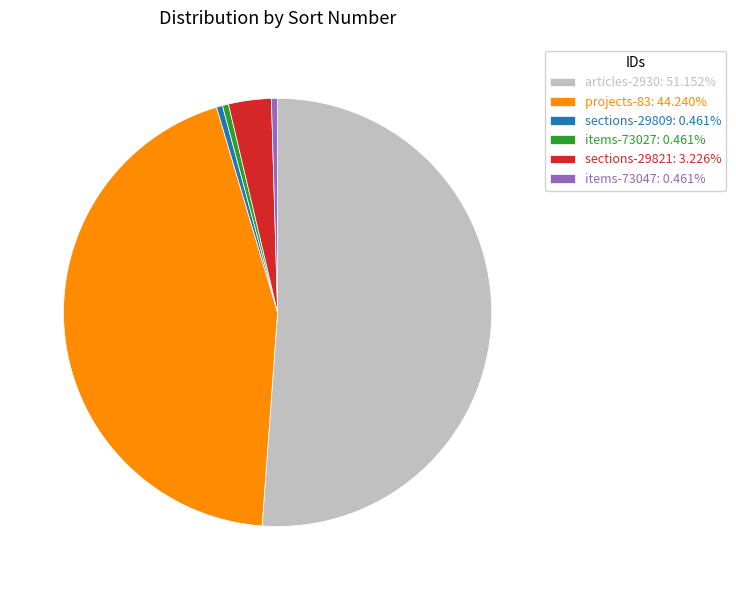

Does any single category account for the majority?

Yes